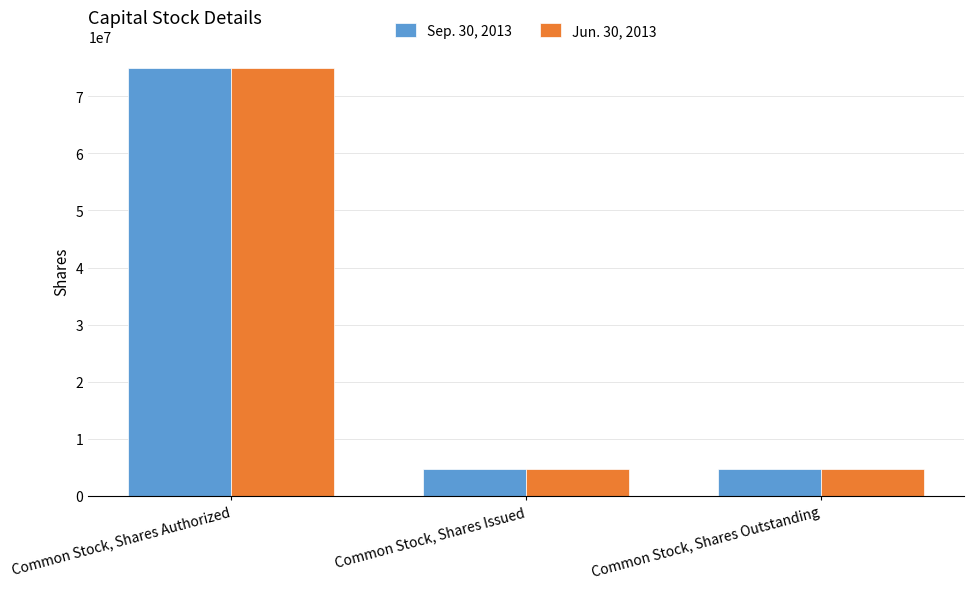

How many groups of bars are there?

3